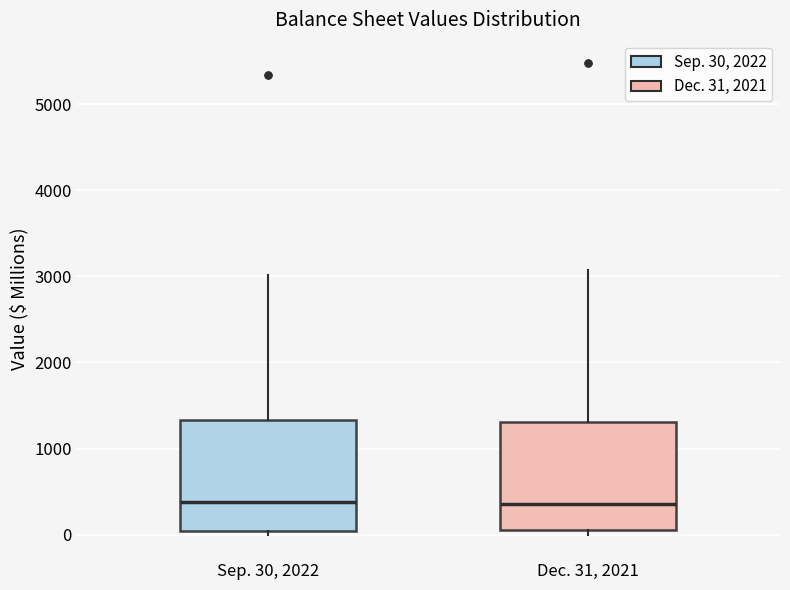

Reading left to right, transcribe this box plot: for each box, give where its median line is, the range the box spans, and where its two whiskers end, as read against the y-axis. The values are not printed on the chart, so give them approximately, as read against the axis.

Sep. 30, 2022: median 400, box 0 to 1300, whiskers 0 (just below the box's lower edge) to 3000
Dec. 31, 2021: median 400, box 100 to 1300, whiskers 0 to 3100